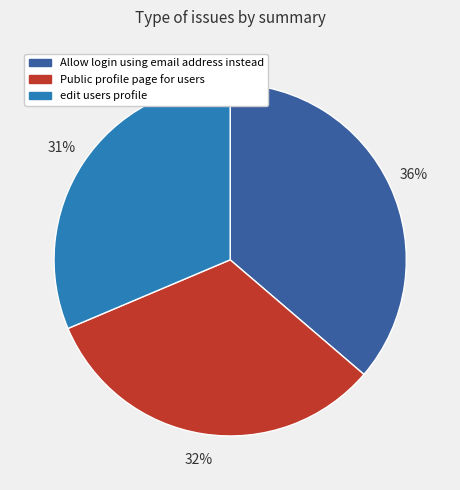

Rank the categories by value from highest to lowest.

Allow login using email address instead, Public profile page for users, edit users profile